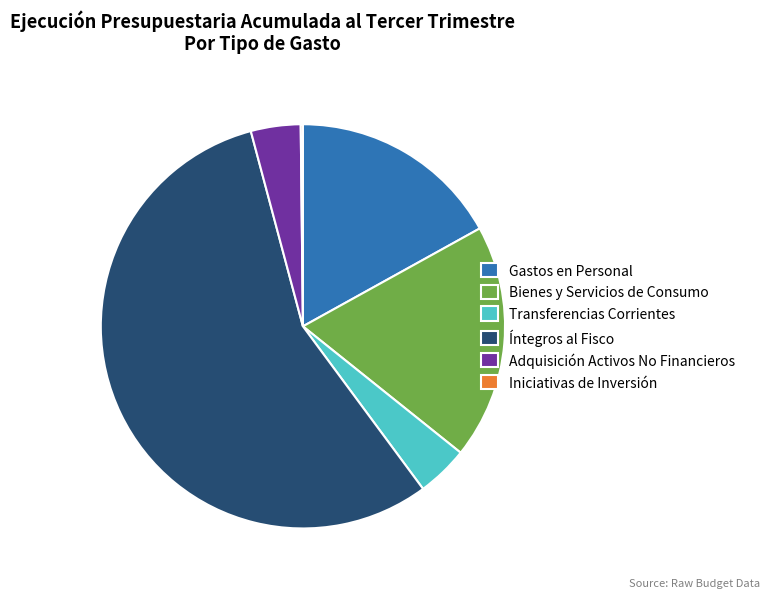

True or false: Gastos en Personal accounts for 17% of the total.

True